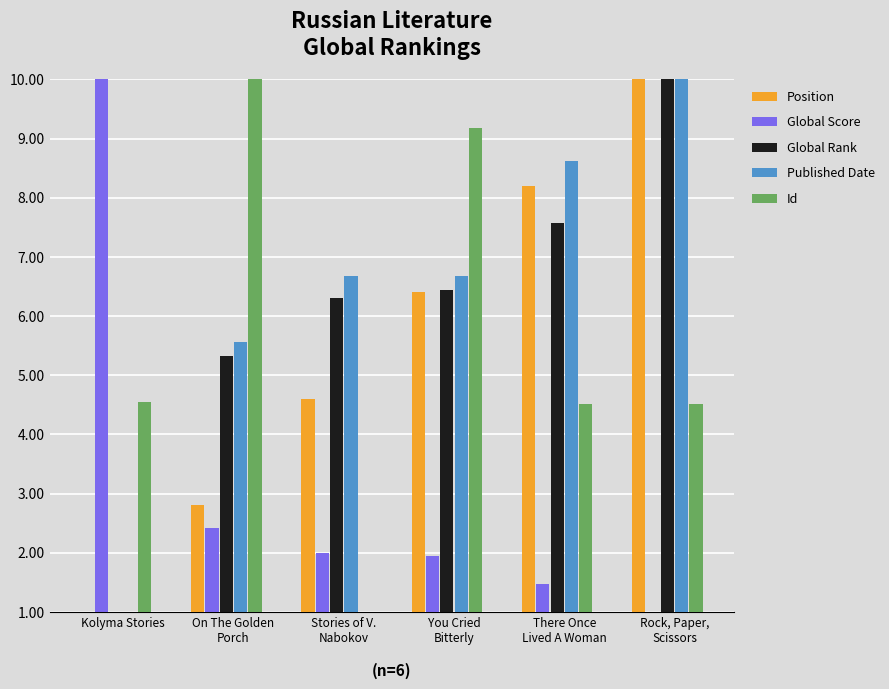

Which series changed the most between You Cried
Bitterly and Rock, Paper,
Scissors?

Id